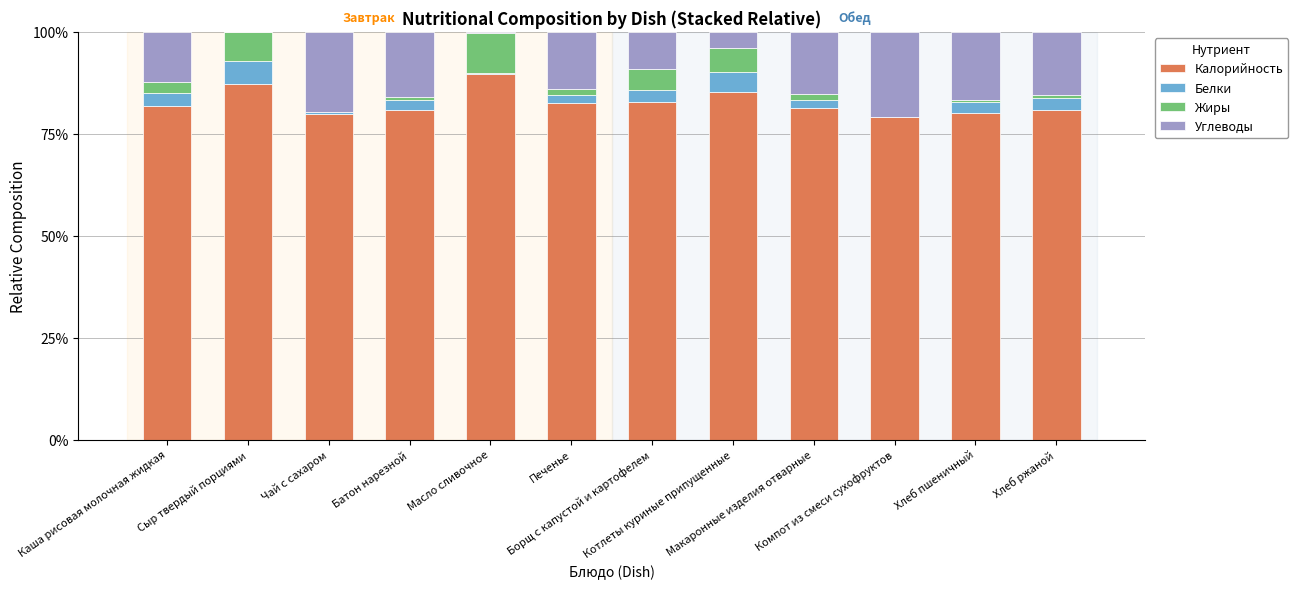

Does the chart contain stacked bars?

Yes